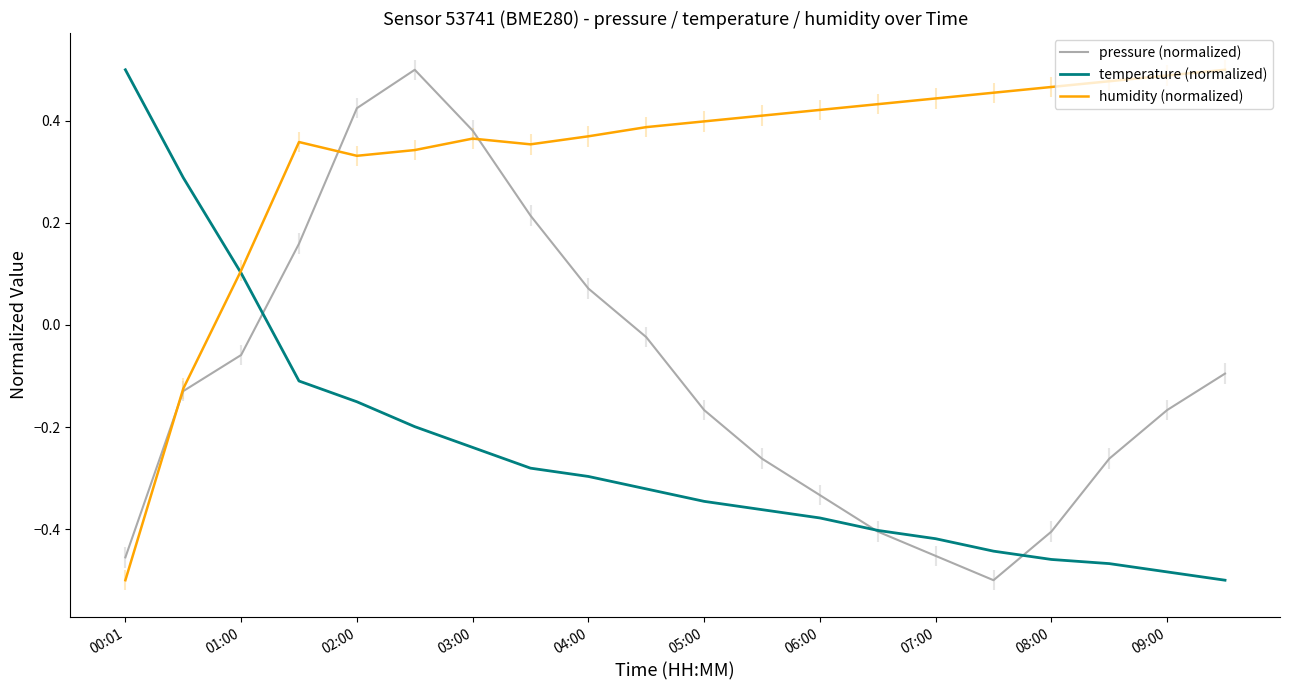

Is it true that temperature (normalized) equals -0.5 at 06:00?

False